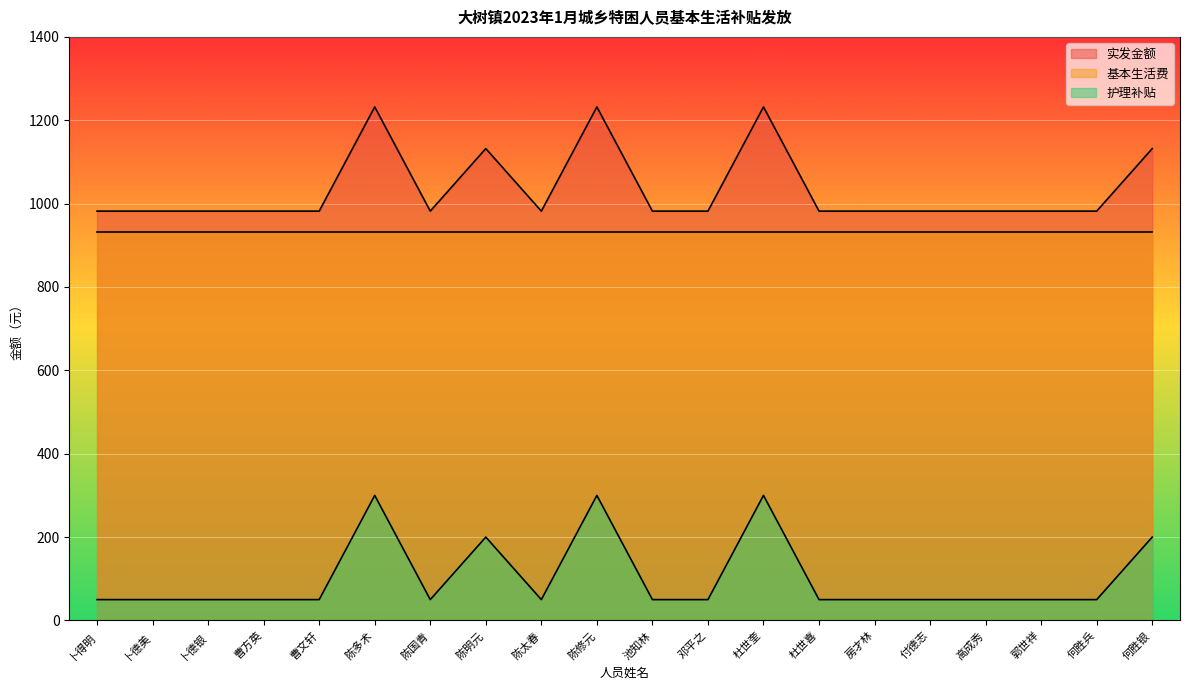

What is the label of the 6th point from the left?

陈多术